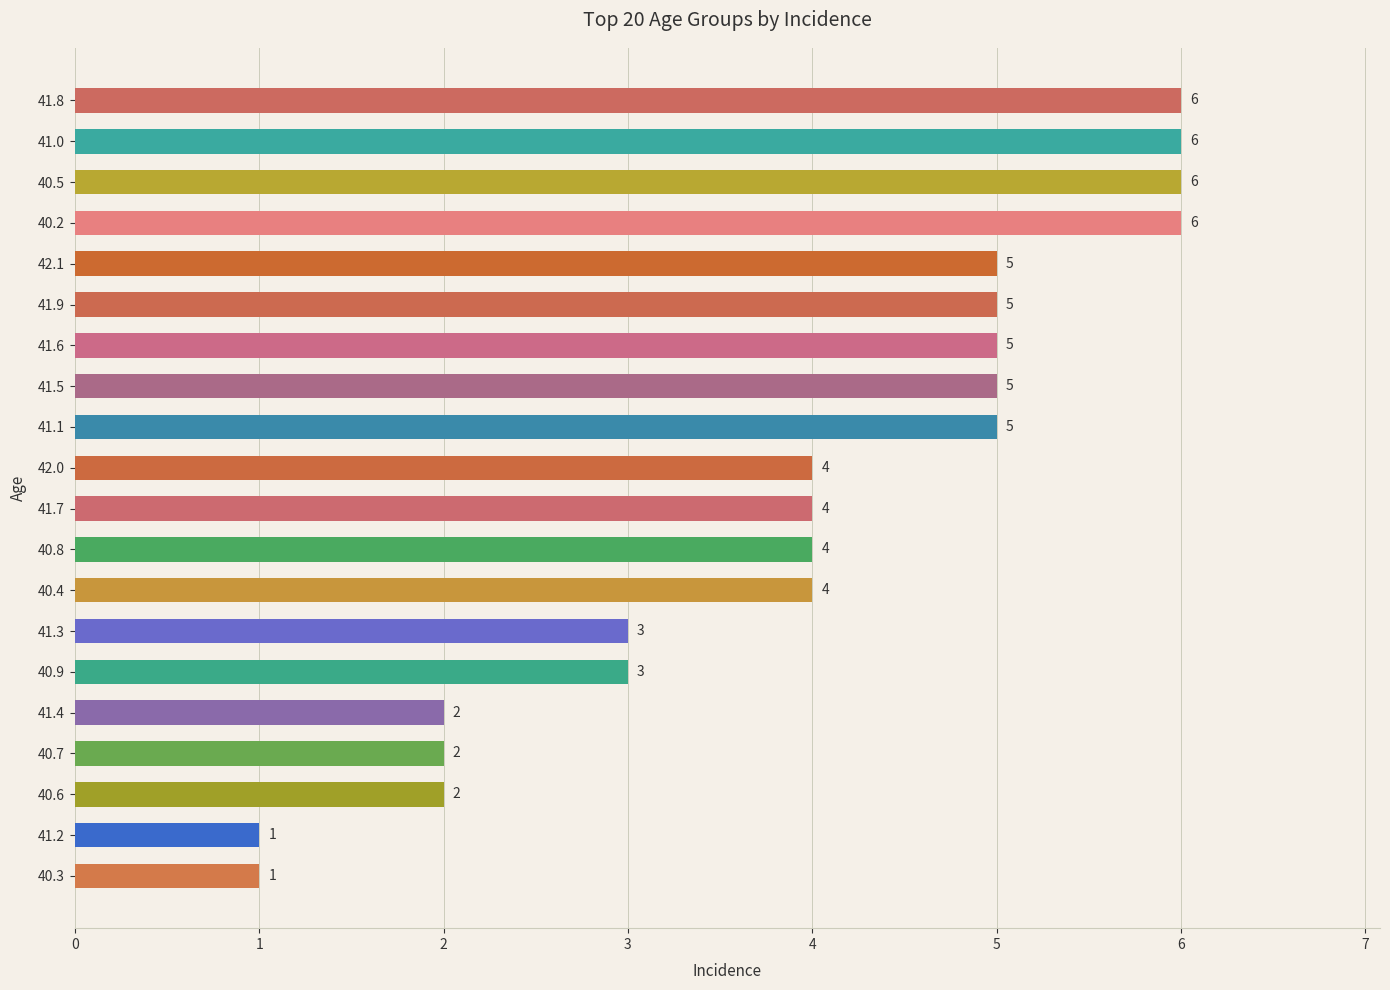

Reading bottom to top, extract all data points from this chart.

1	1	2	2	2	3	3	4	4	4	4	5	5	5	5	5	6	6	6	6